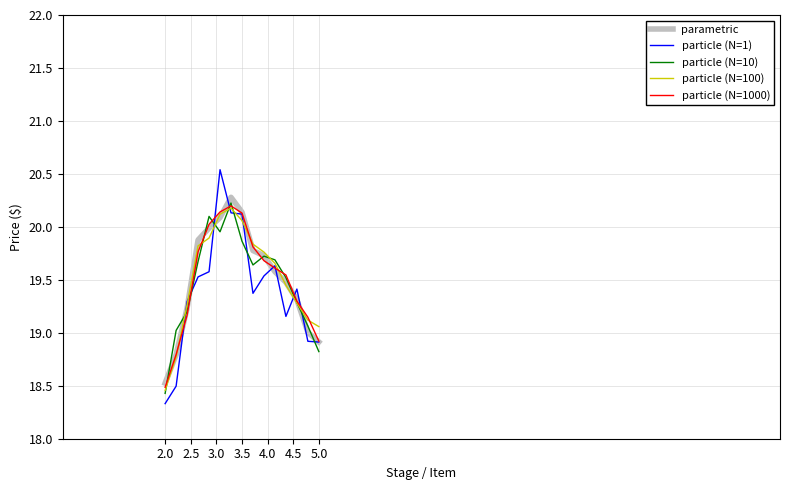

Which series has the largest range (max minus min)?

particle (N=1)